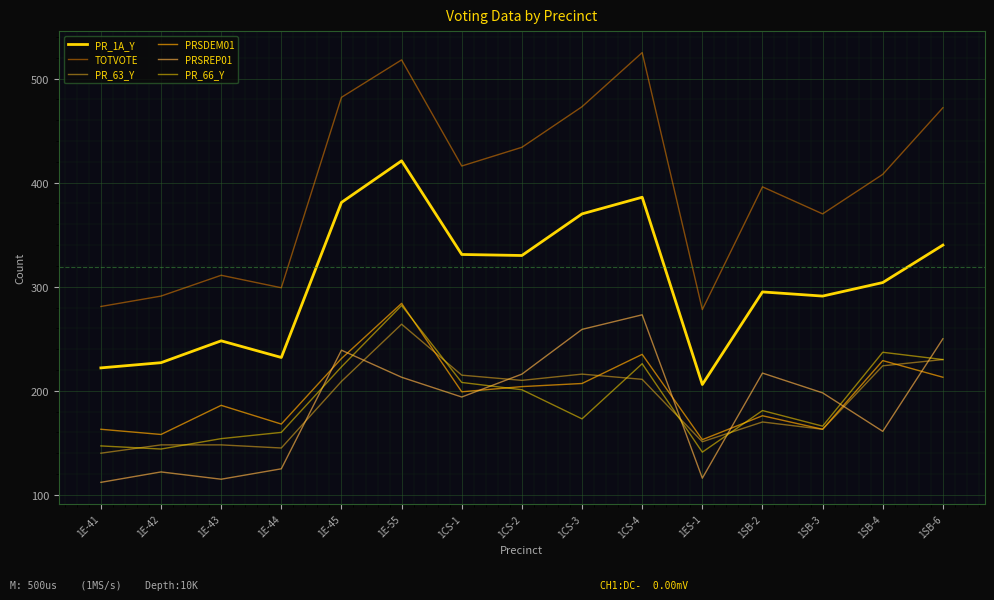

Does the chart have visible grid lines?

Yes